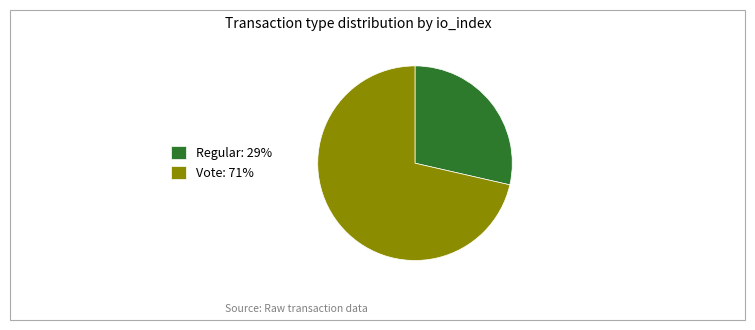

What is the largest slice in the pie chart?

Vote